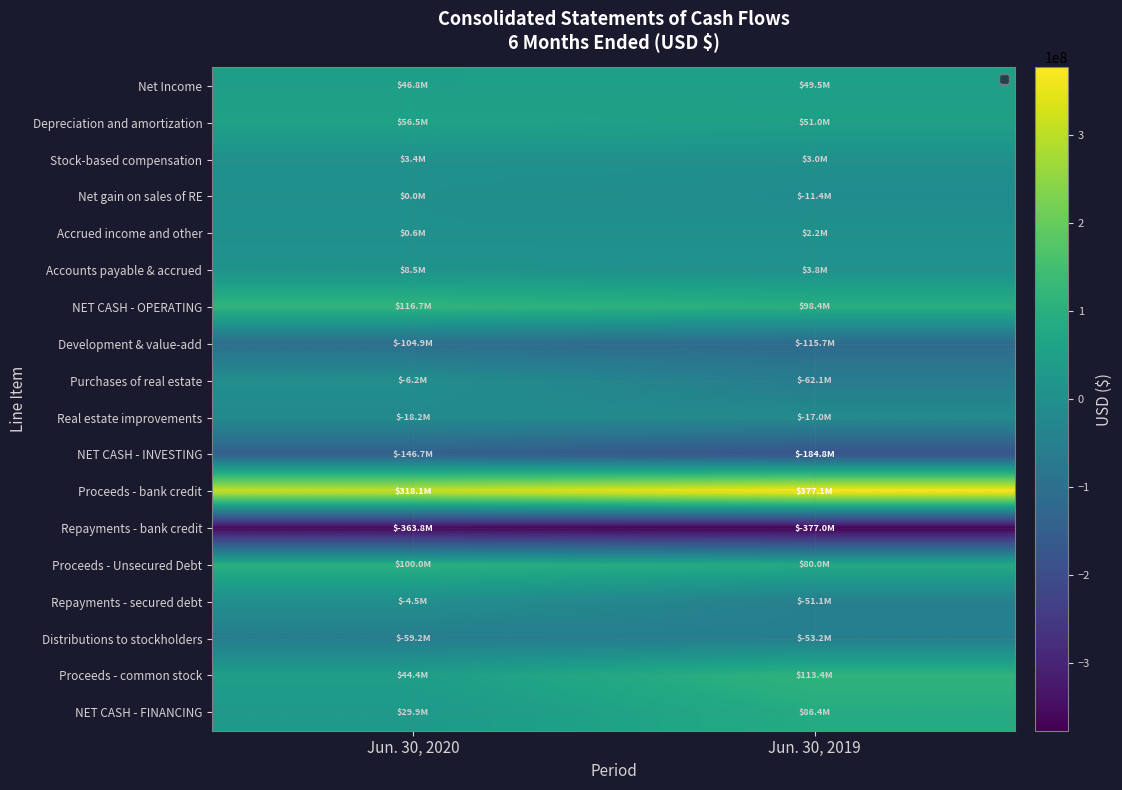

Which category has the lowest value across all series?

Jun. 30, 2019